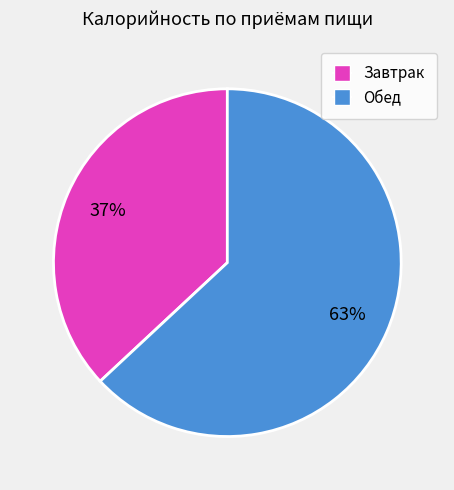

Does any single category account for the majority?

Yes